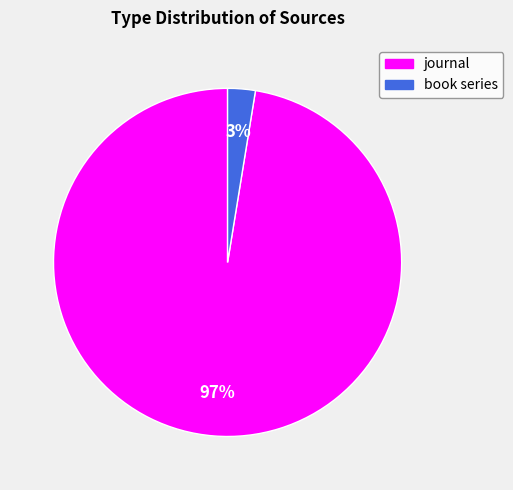

What is the smallest slice in the pie chart?

book series